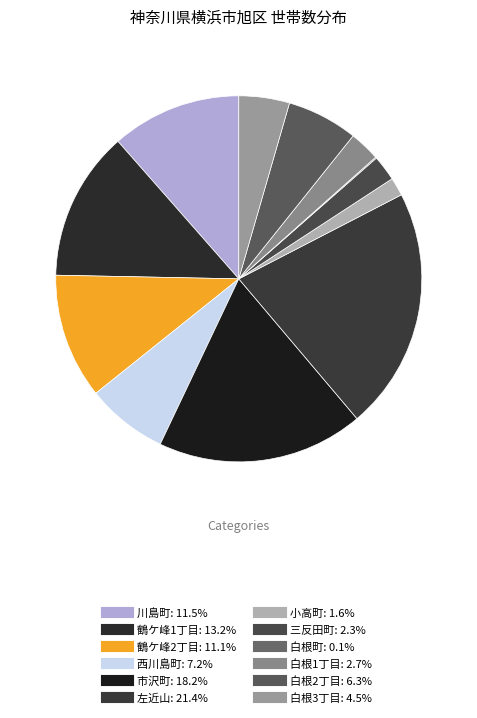

Do 左近山 and 三反田町 together represent more than half of the pie?

No